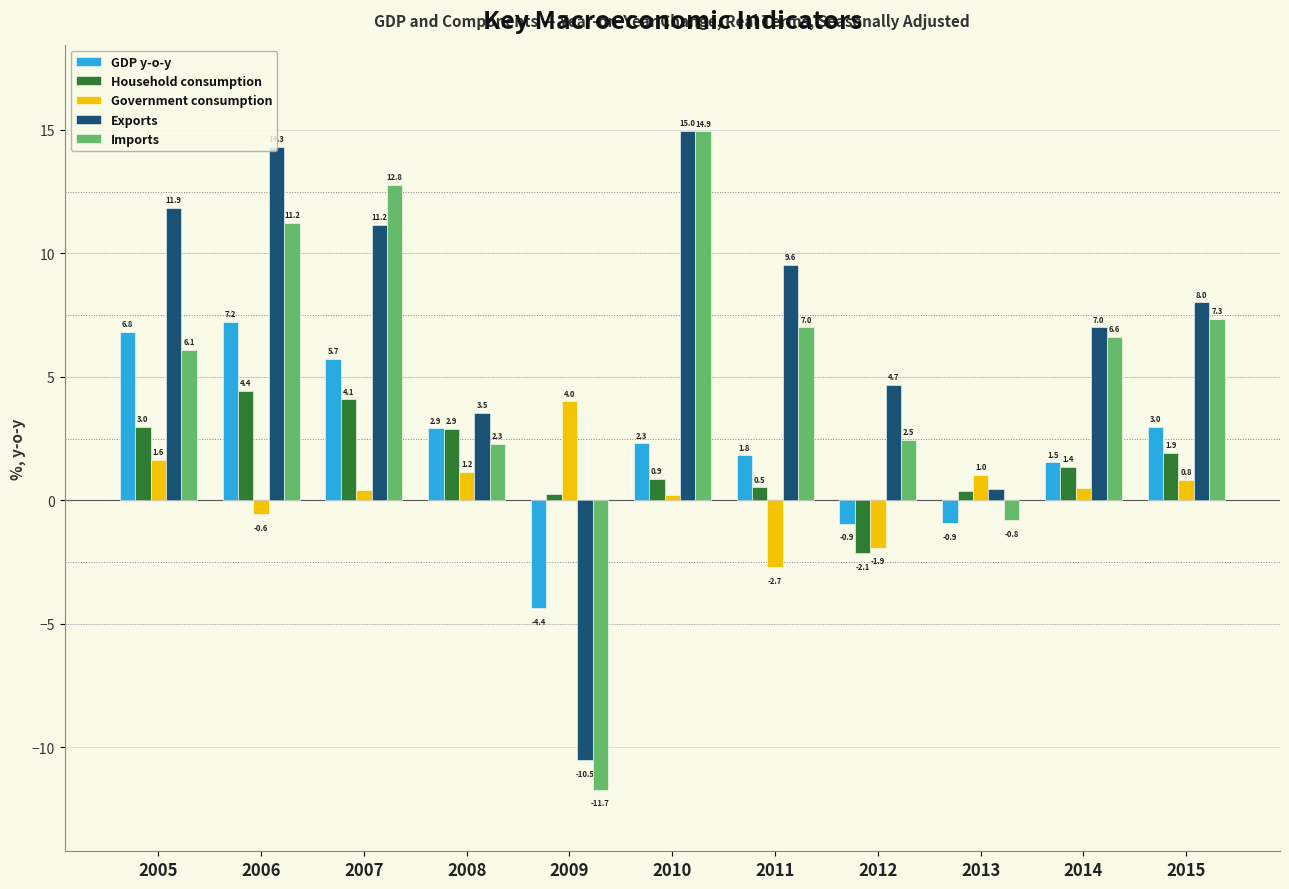

The Exports series shows 9.6 at 2011. True or false?

True